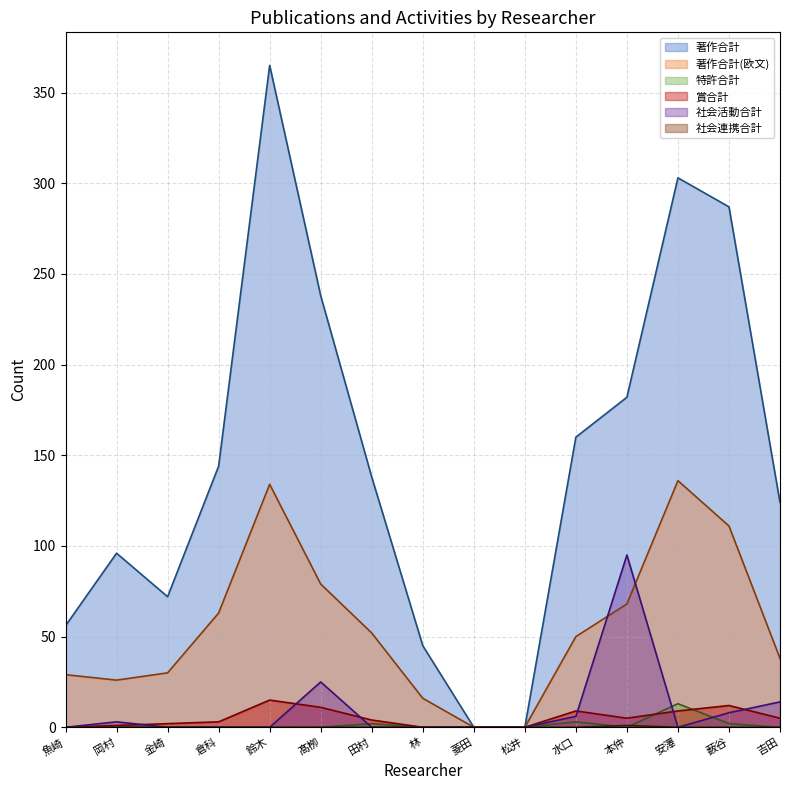

Where is 社会活動合計 nearest to the value 47?

髙栁